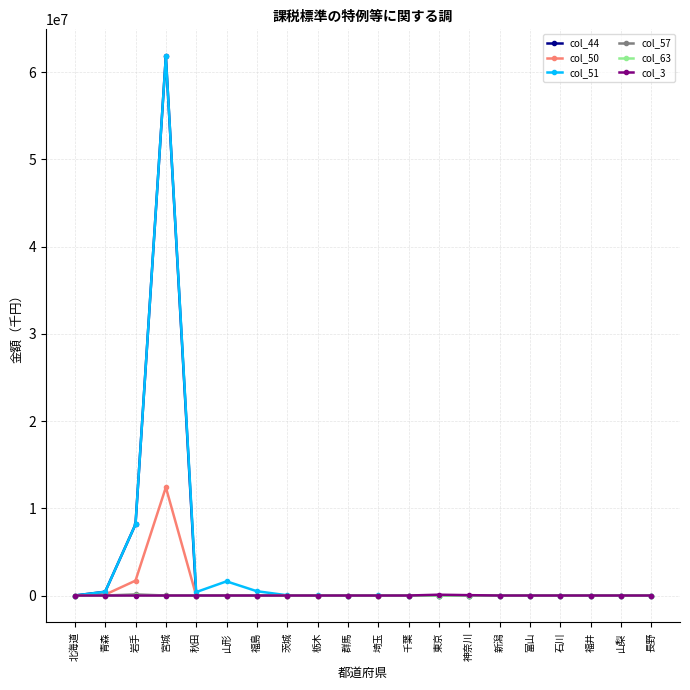

At which category does the chart reach its peak across all series?

宮城